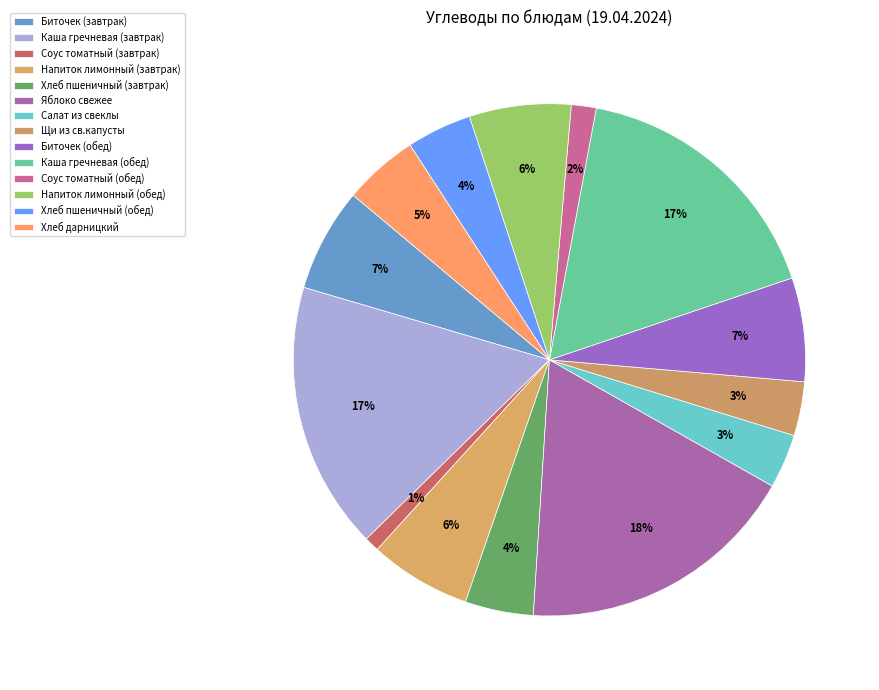

Is it true that Хлеб пшеничный (завтрак) is 18% of the pie?

False